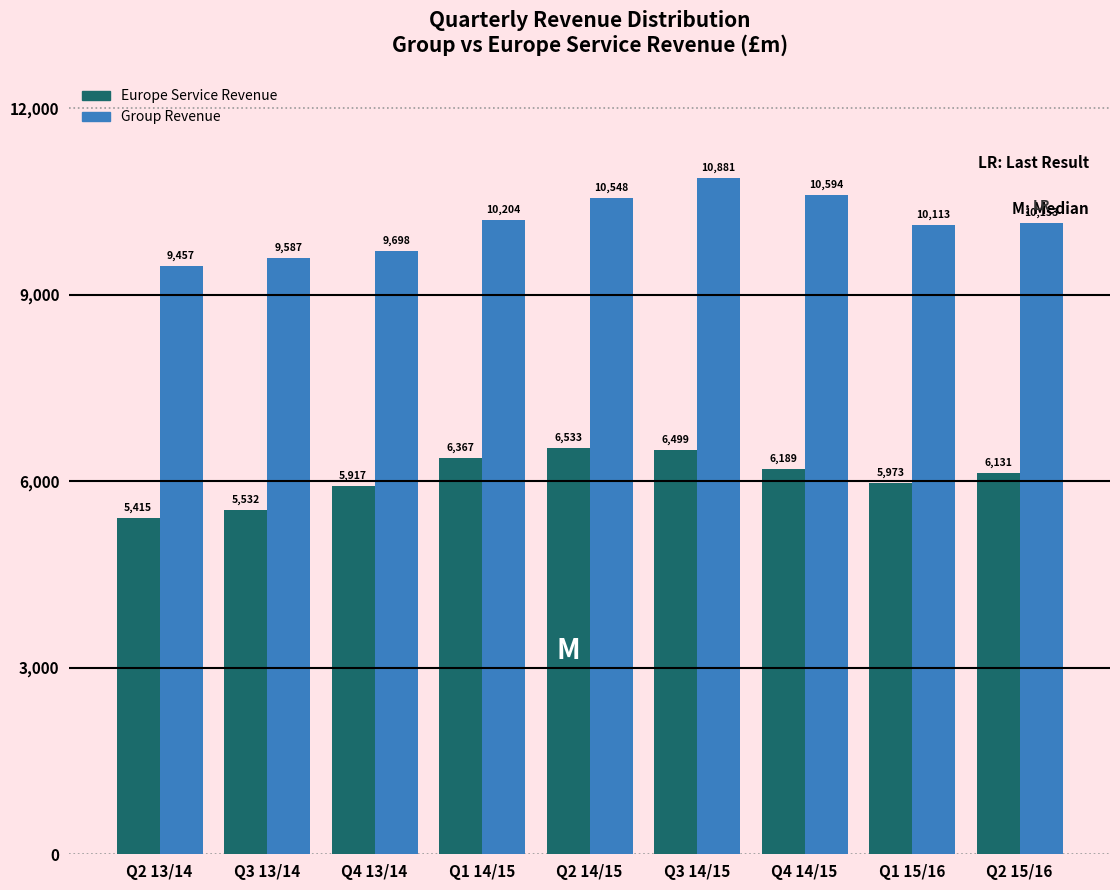

Reading left to right, transcribe all the data shown in this chart.

Europe Service Revenue: Q2 13/14=5415	Q3 13/14=5532	Q4 13/14=5917	Q1 14/15=6367	Q2 14/15=6533	Q3 14/15=6499	Q4 14/15=6189	Q1 15/16=5973	Q2 15/16=6131
Group Revenue: Q2 13/14=9457	Q3 13/14=9587	Q4 13/14=9698	Q1 14/15=10204	Q2 14/15=10548	Q3 14/15=10881	Q4 14/15=10594	Q1 15/16=10113	Q2 15/16=10153